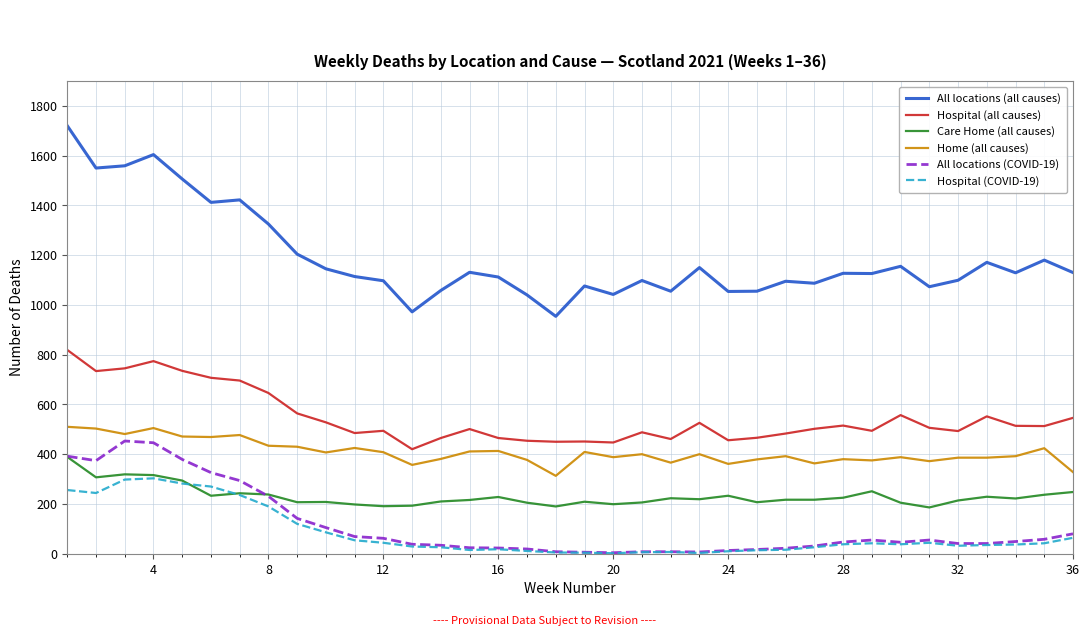

True or false: Hospital (all causes) and Hospital (COVID-19) cross at least once.

False